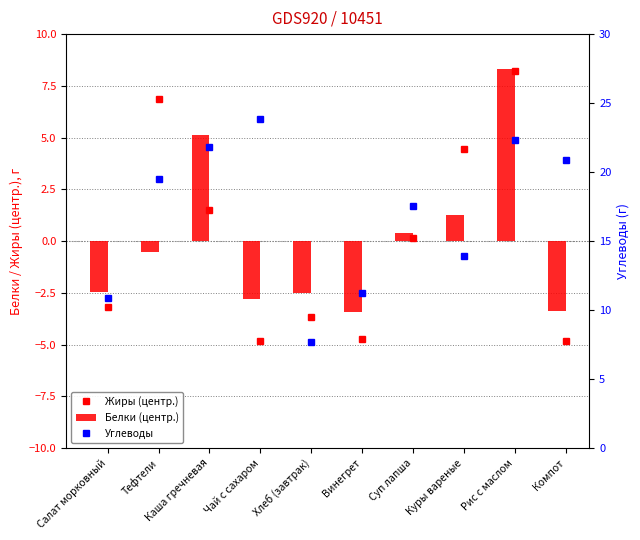

Count the number of categories in the chart.

10